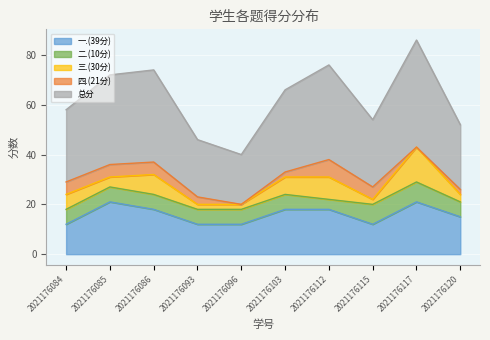

Rank the categories by 四.(21分) value from highest to lowest.

2021176112, 2021176084, 2021176085, 2021176086, 2021176115, 2021176093, 2021176103, 2021176120, 2021176096, 2021176117